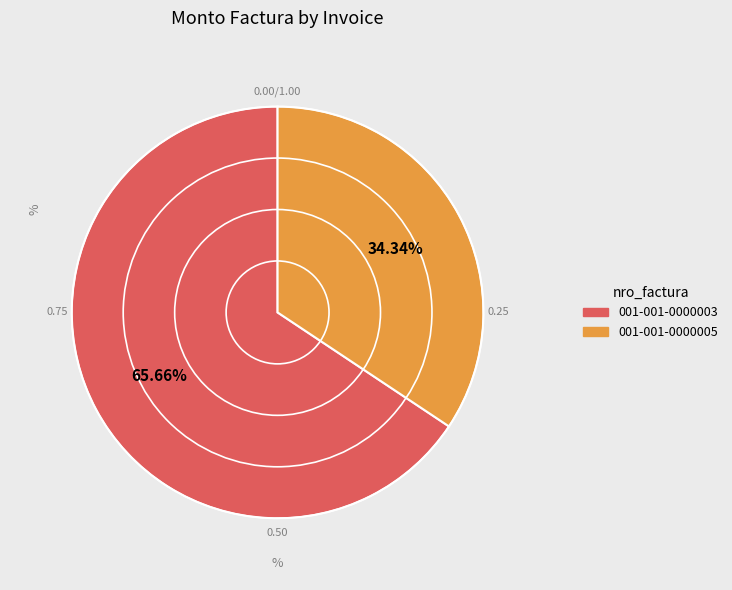

What is the smallest slice in the pie chart?

001-001-0000005